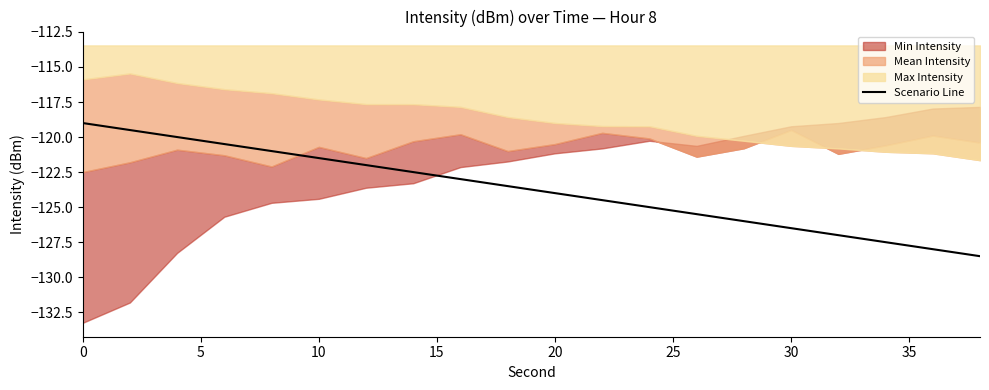

What is the value of the 12th point from the left?

-124.5